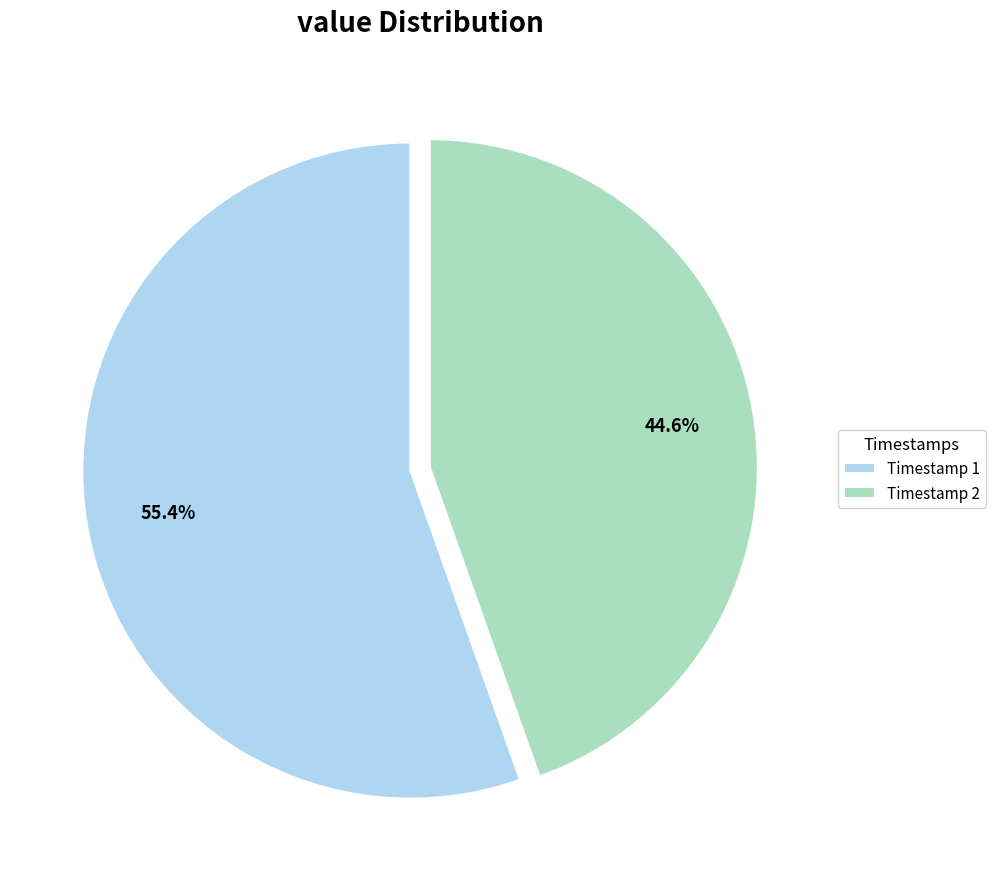

Is the sum of Timestamp 1 and Timestamp 2 greater than half?

Yes